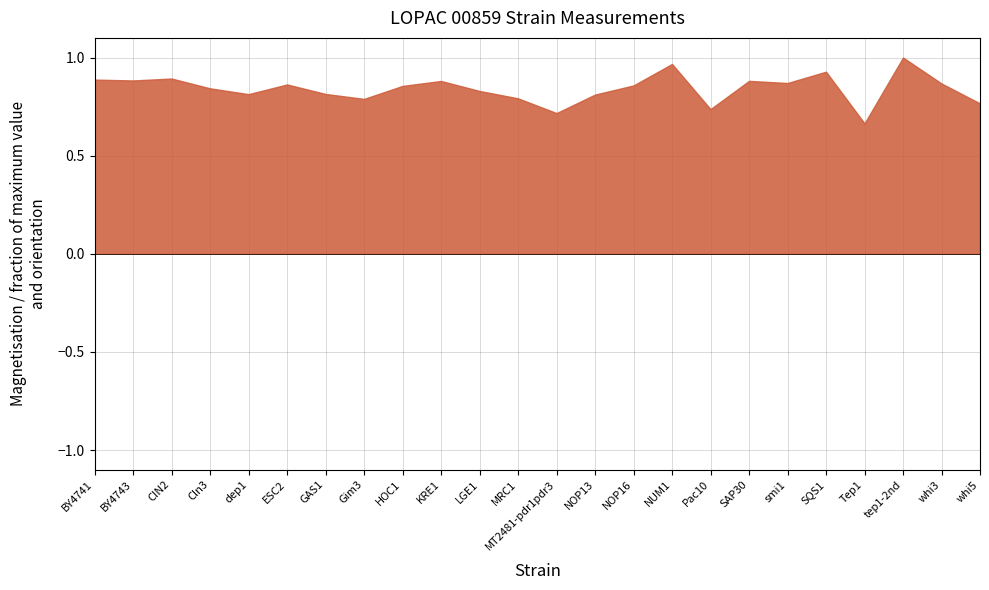

What is the difference between the maximum and minimum values in the z series?

0.9